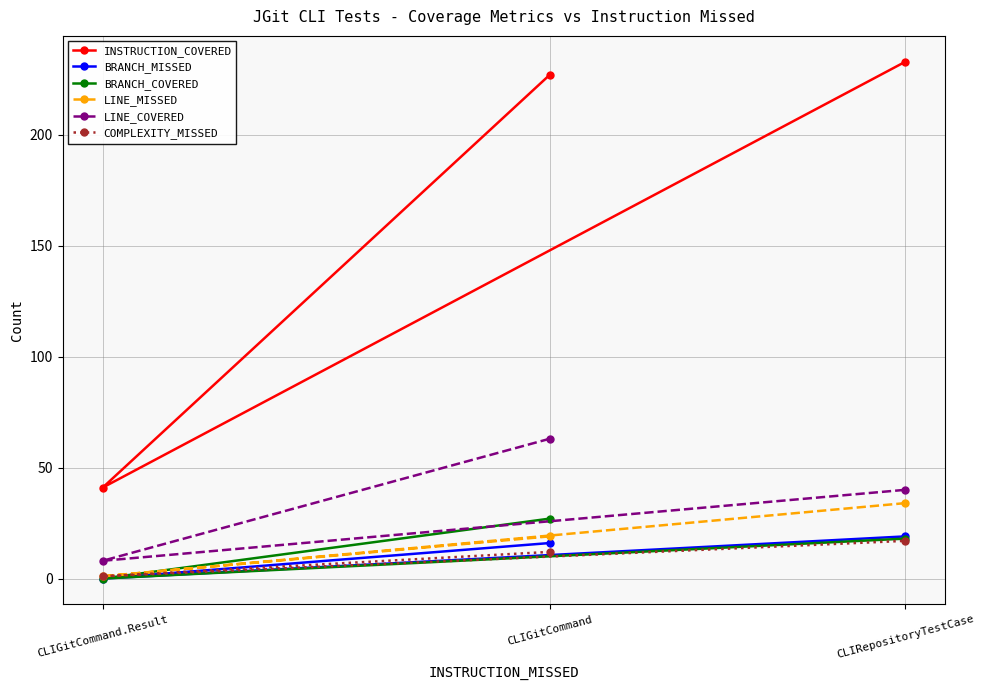

Count the number of categories in the chart.

3